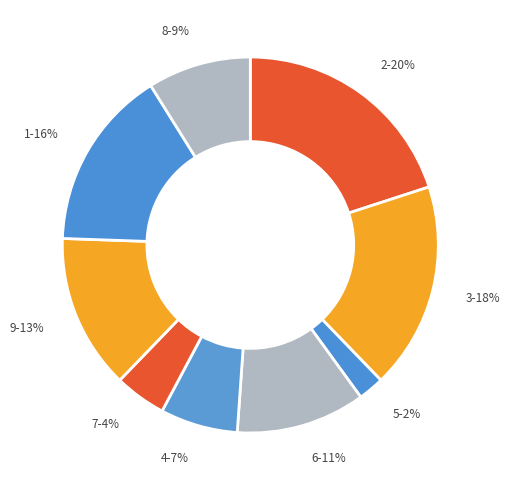

To the nearest percent, what is the average slice percentage?

11%